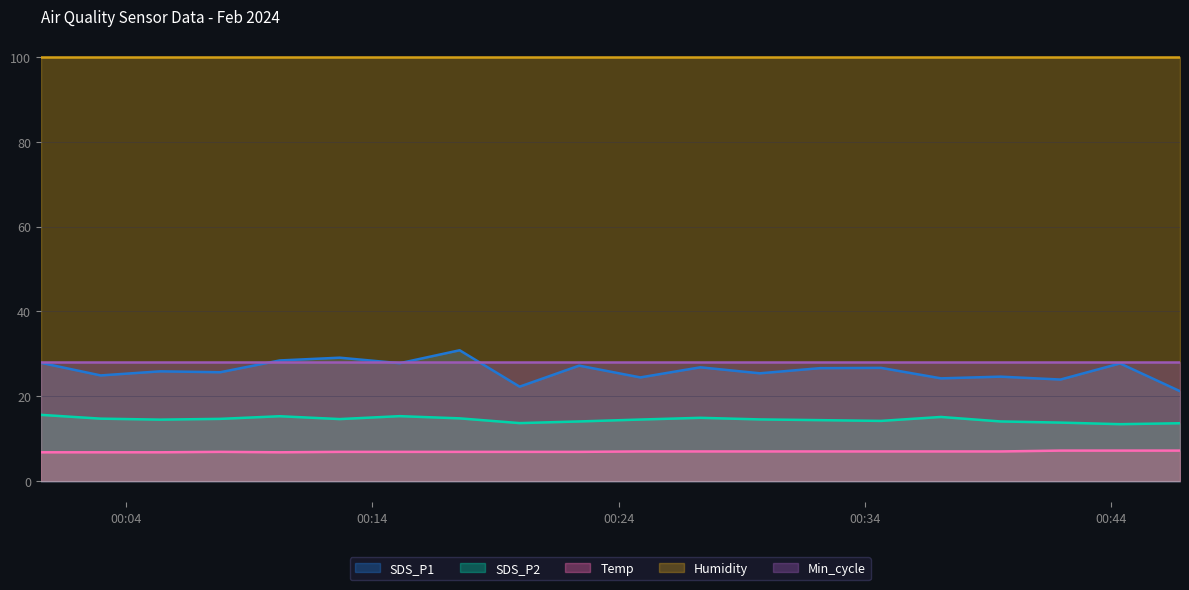

What is the difference between the Temp values at 2024/02/01 00:05:24 and 2024/02/01 00:19:59?

0.1